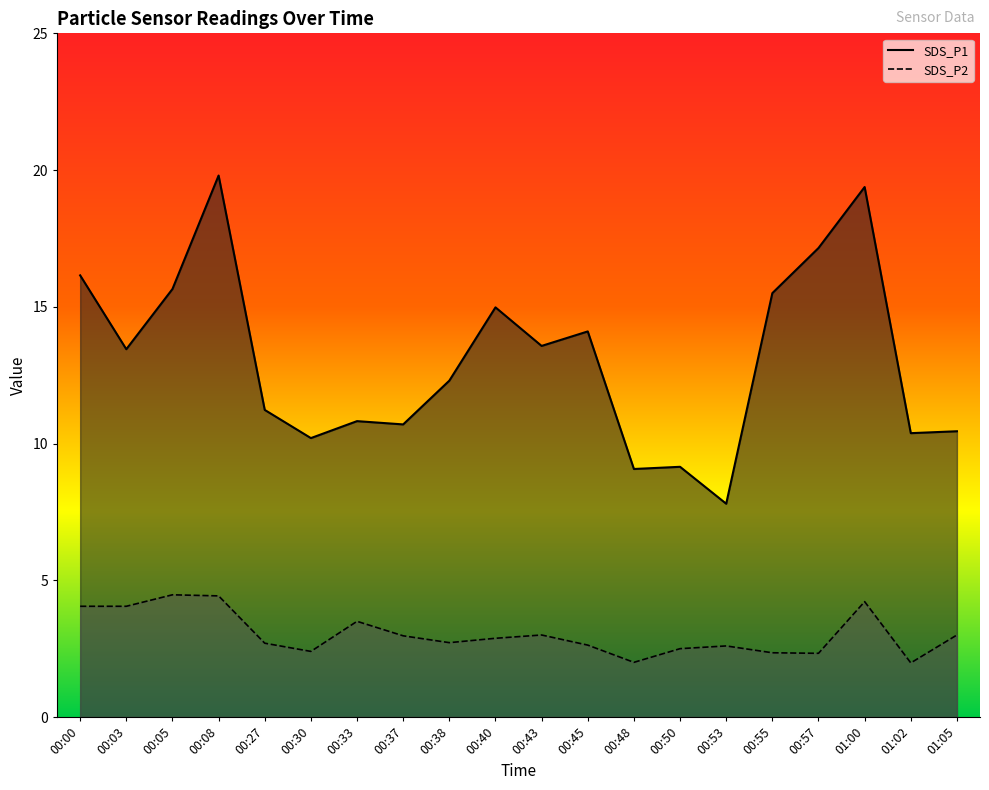

Is it true that SDS_P2 equals 3.0 at 01:05?

True